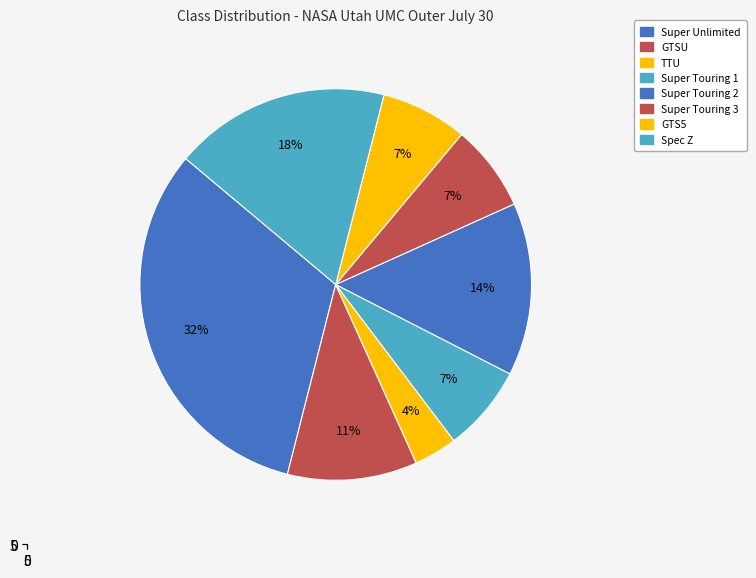

What is the ratio of the value at Super Touring 1 to the value at TTU?

2.0